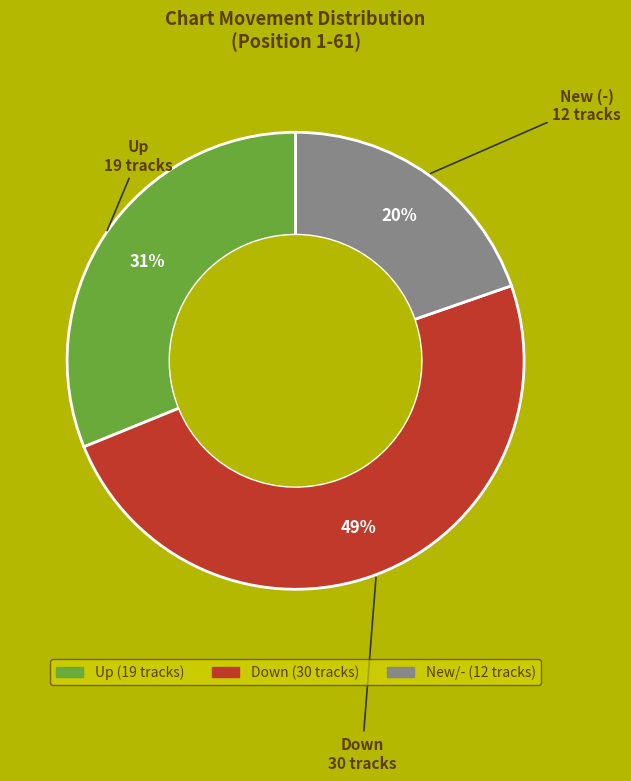

Is there any slice that represents more than half of the pie?

No